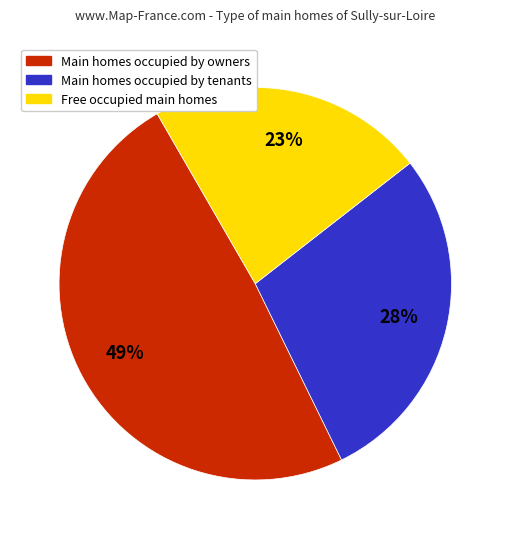

To the nearest percent, what is the average slice percentage?

33%